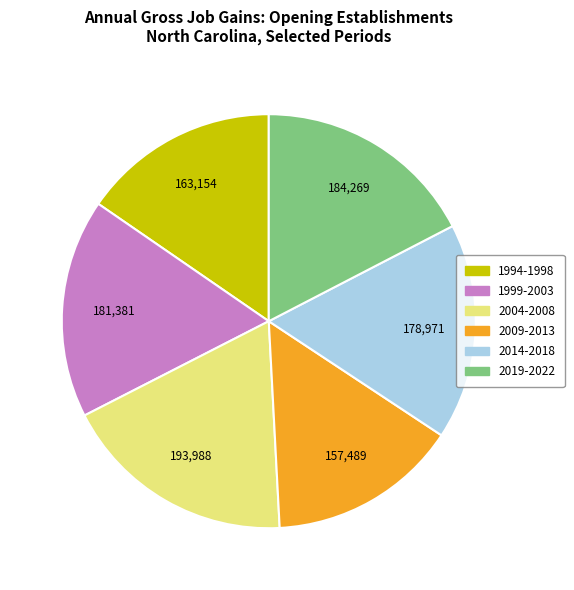

Does any single category account for the majority?

No